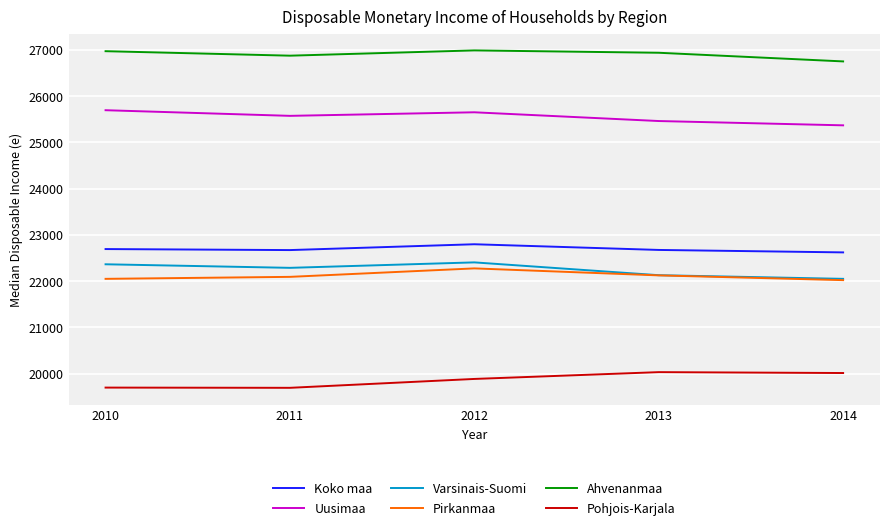

What is the difference between the highest and lowest values at 2010?

7273